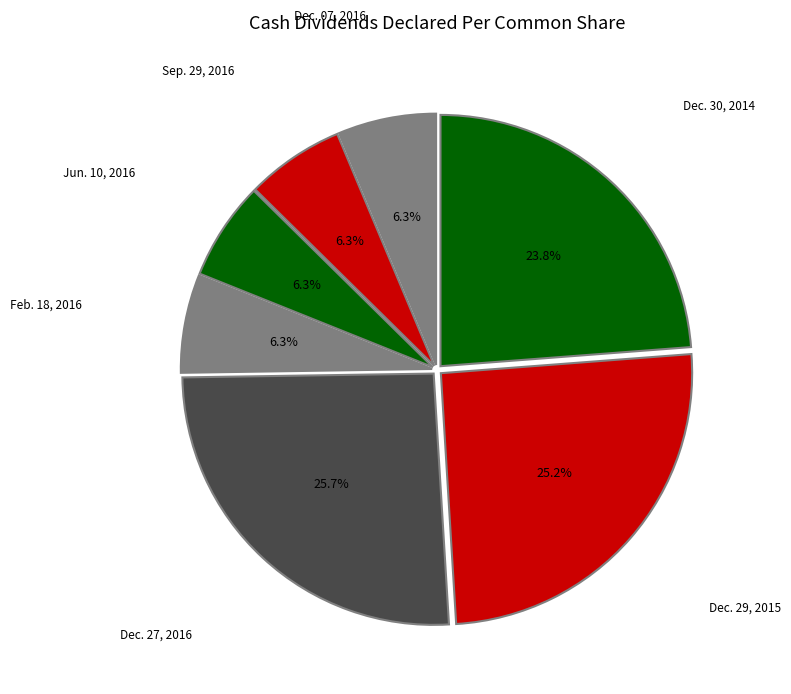

How many segments does this pie chart have?

7